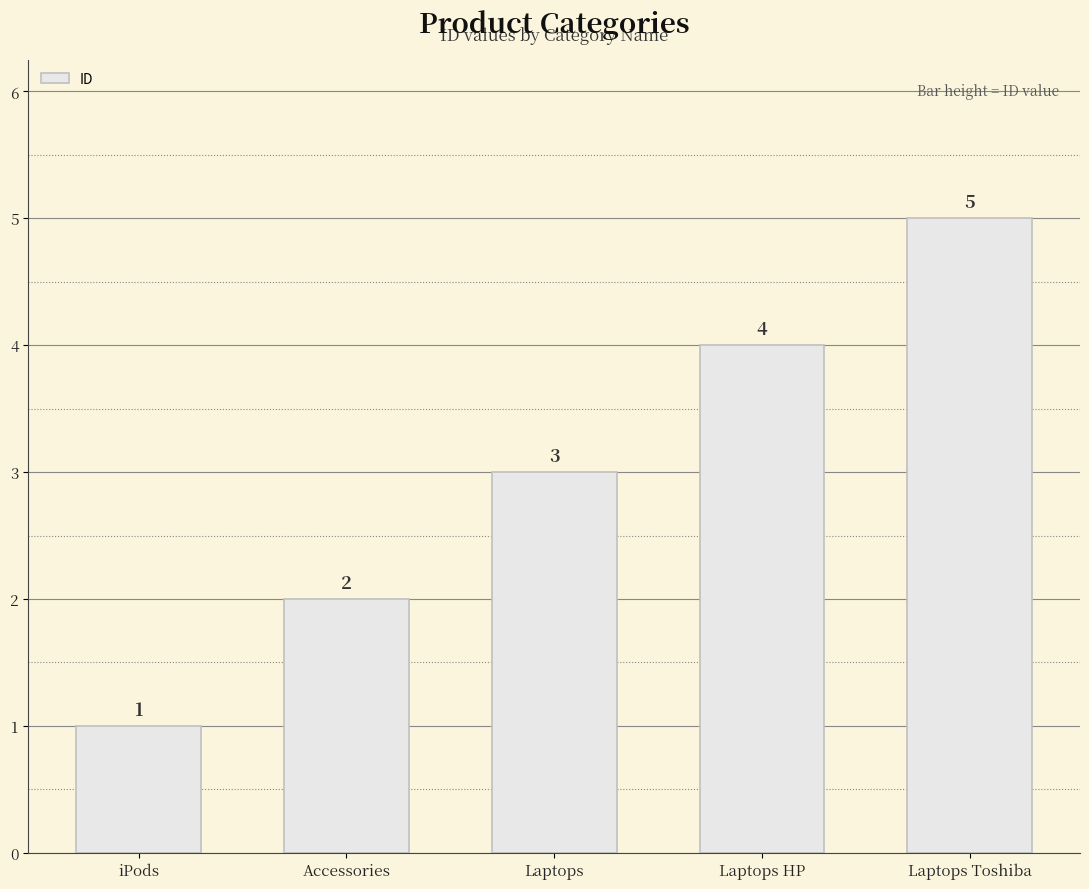

Does the chart contain any negative values?

No